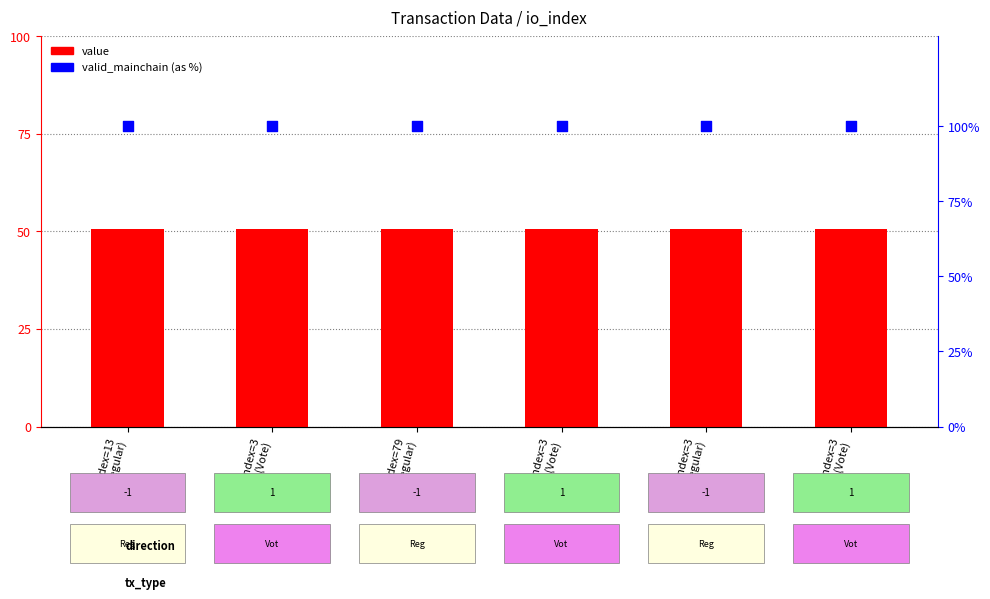

Which series has the largest total across all categories?

valid_mainchain (%)